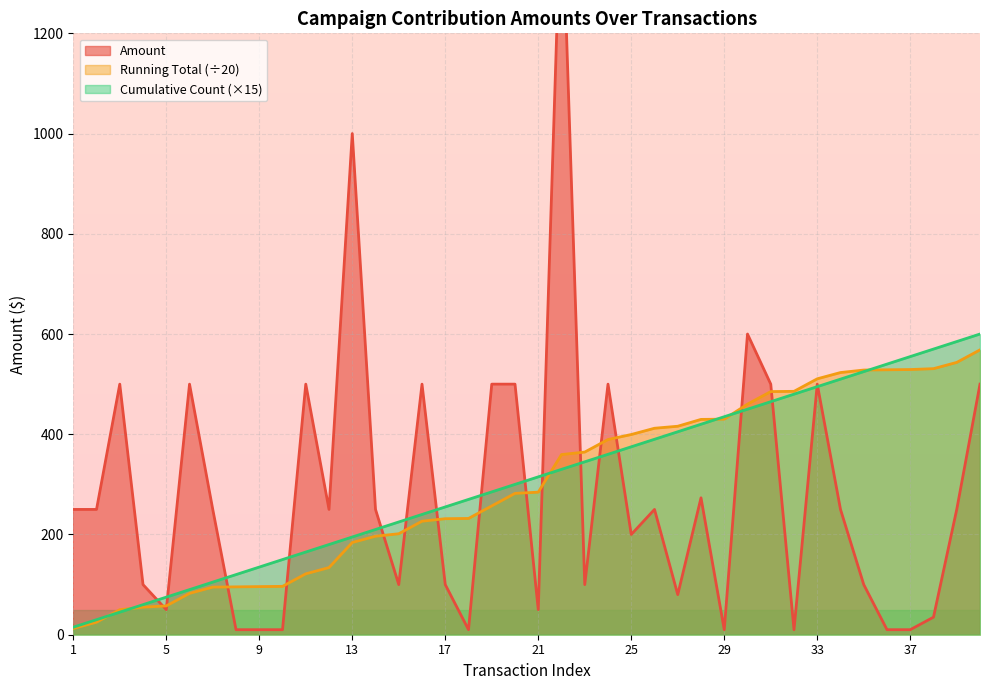

True or false: Running Total has more than 2 points higher than both neighbors.

False